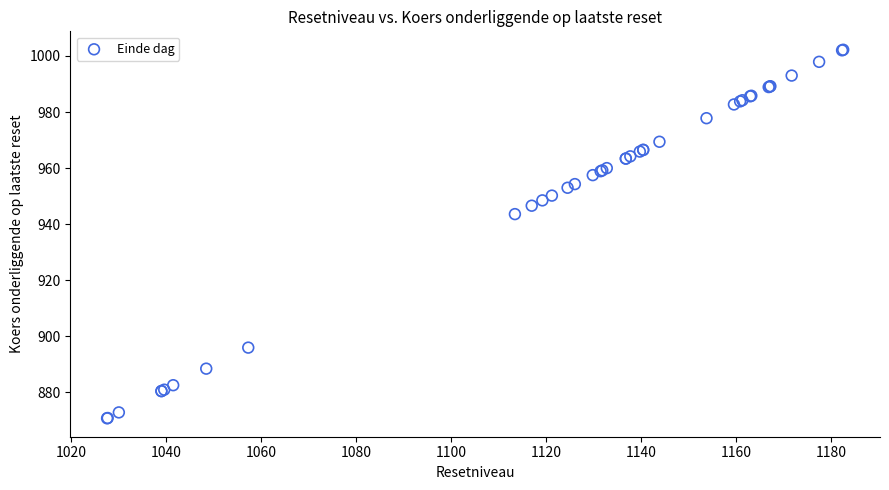

What Y value in the scatter plot is closest to 936?

943.6